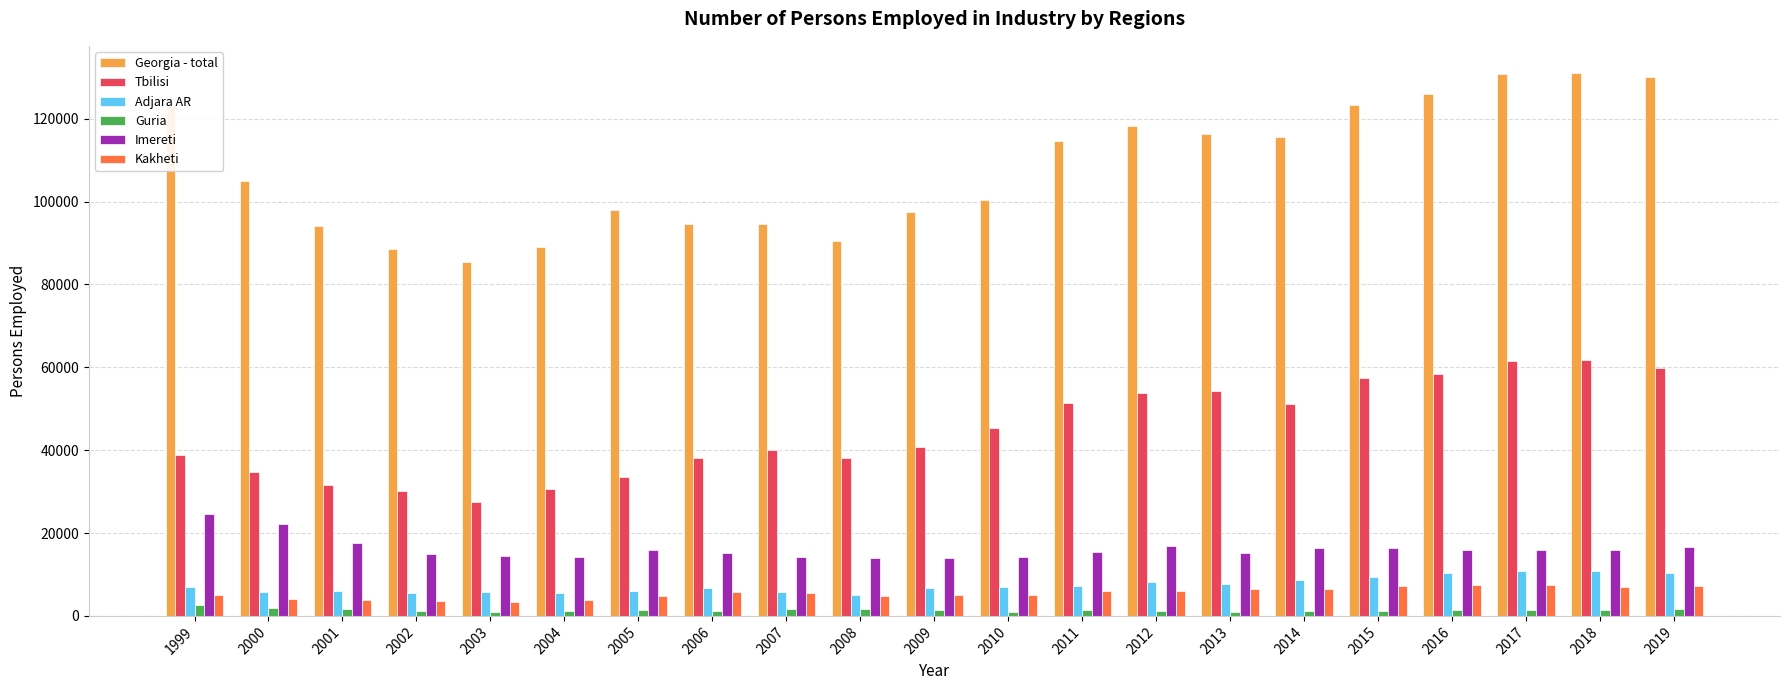

What is the value of the Guria bar at the 7th from the left?

1332